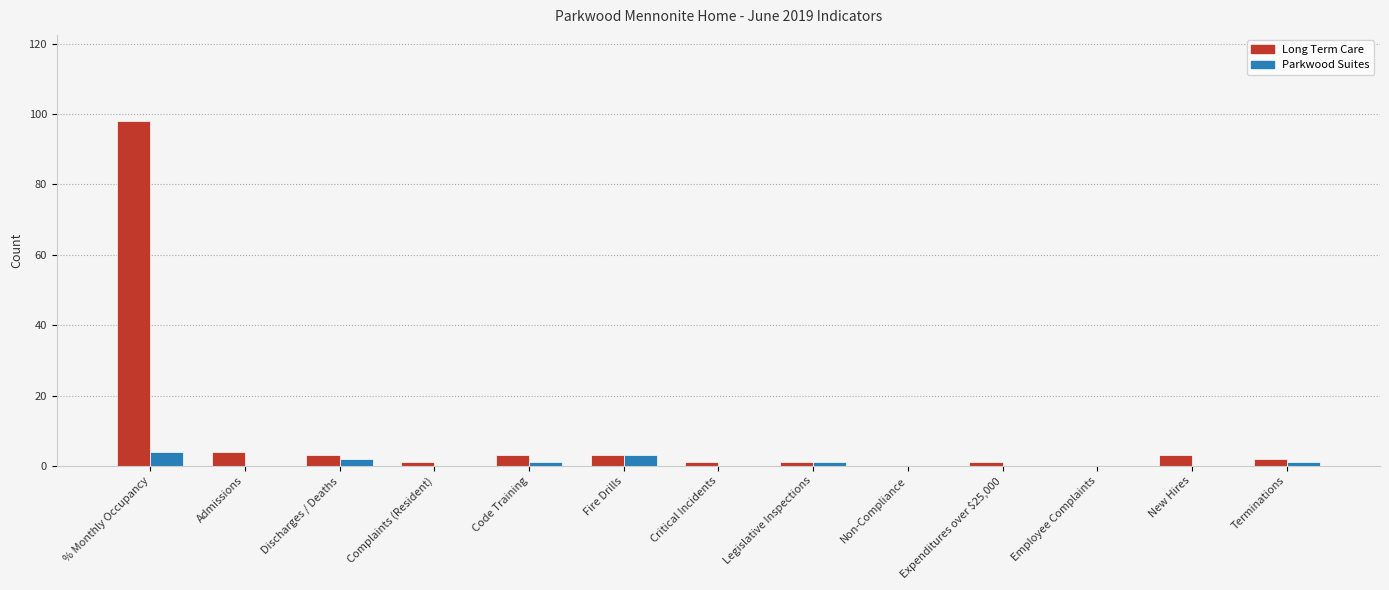

How many groups of bars are there?

13